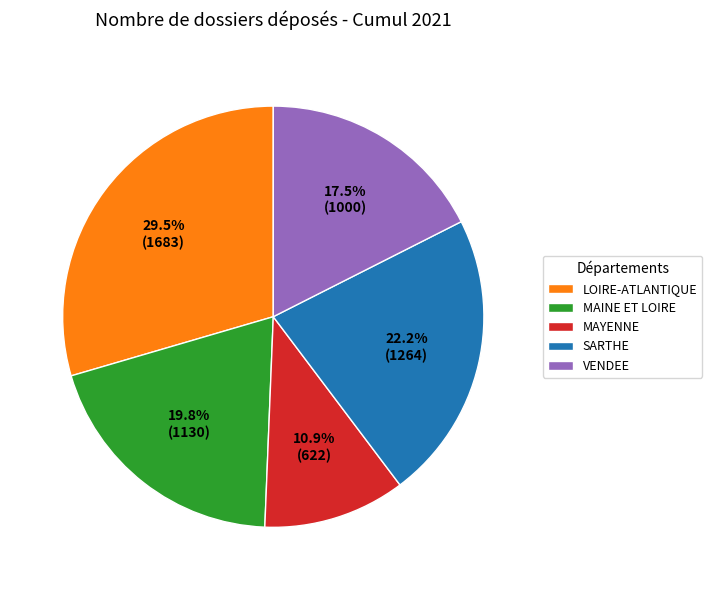

True or false: MAINE ET LOIRE accounts for 20% of the total.

True